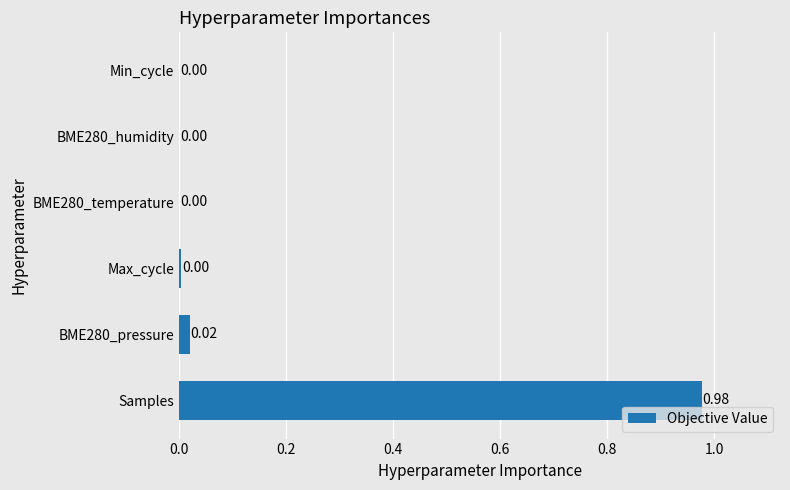

Which category has the highest value across all series?

Samples